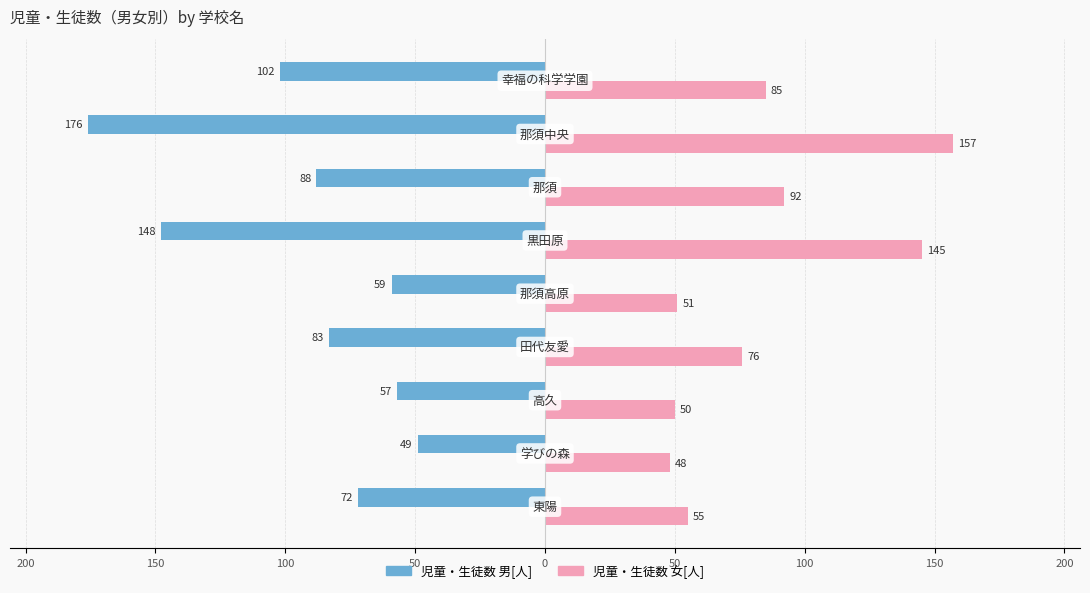

At how many categories does at least one series exceed 124?

2